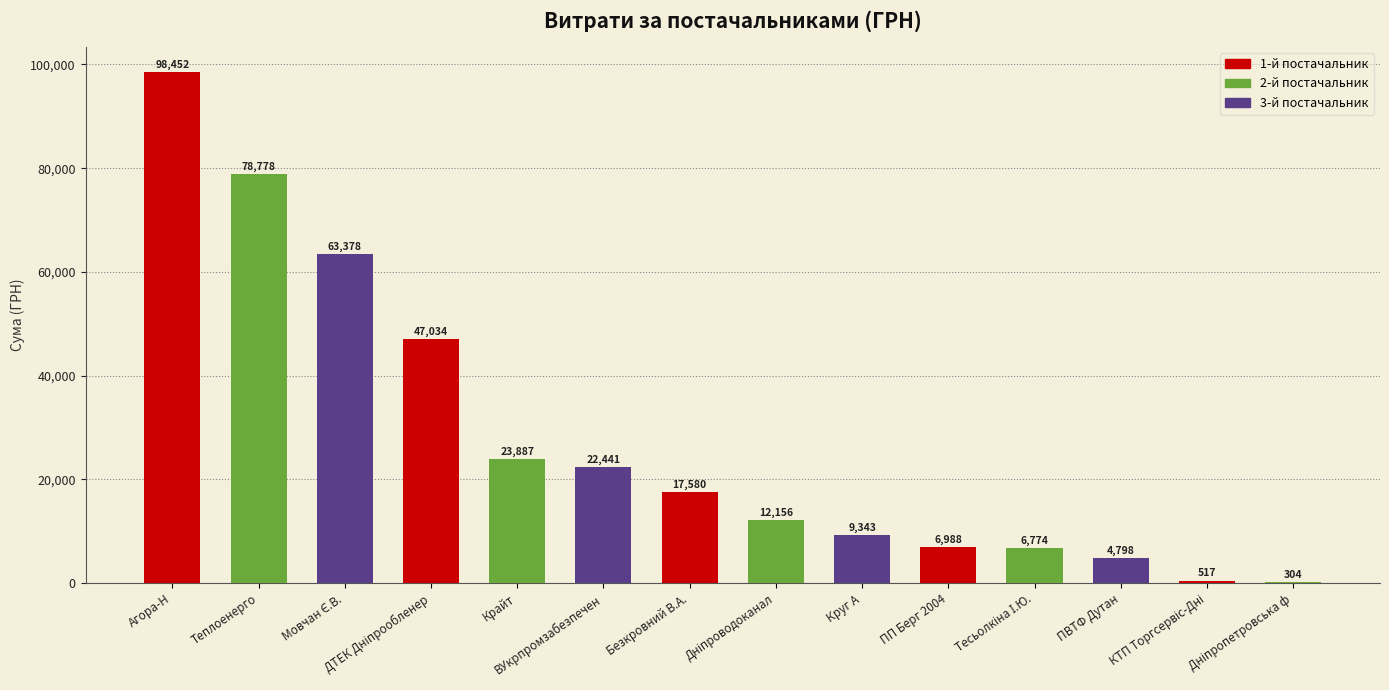

Are the bars horizontal?

No